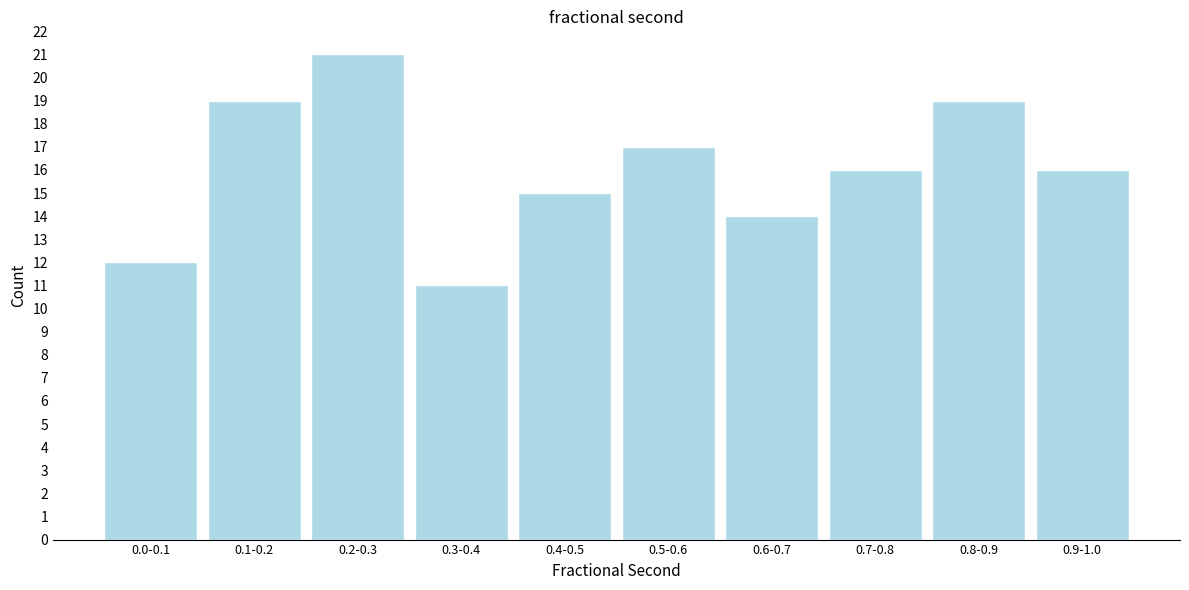

Reading left to right, extract all data points from this chart.

12	19	21	11	15	17	14	16	19	16